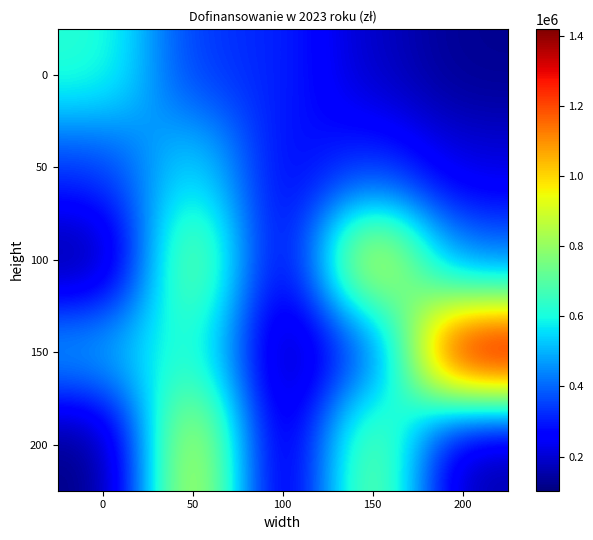

Reading left to right, extract all data points from this chart.

0: 0=627916.7	50=337339.9	100=312981.1	150=183437.0	200=123616.0
50: 0=337387.5	50=578597.5	100=257292.9	150=330747.7	200=216011.8
100: 0=117546.0	50=812011.7	100=195965.7	150=995998.3	200=409507.9
150: 0=499117.7	50=648130.9	100=138006.8	150=351310.6	200=1420502.1
200: 0=102531.9	50=948128.7	100=143120.9	150=800410.0	200=140801.9